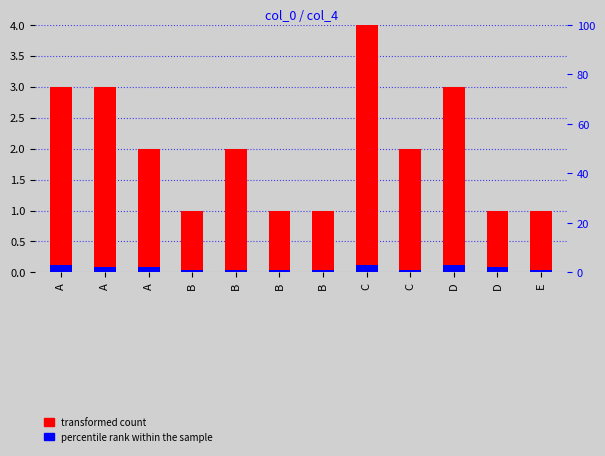

Rank the categories by transformed count value from lowest to highest.

B, B, B, D, E, A, B, C, A, A, D, C